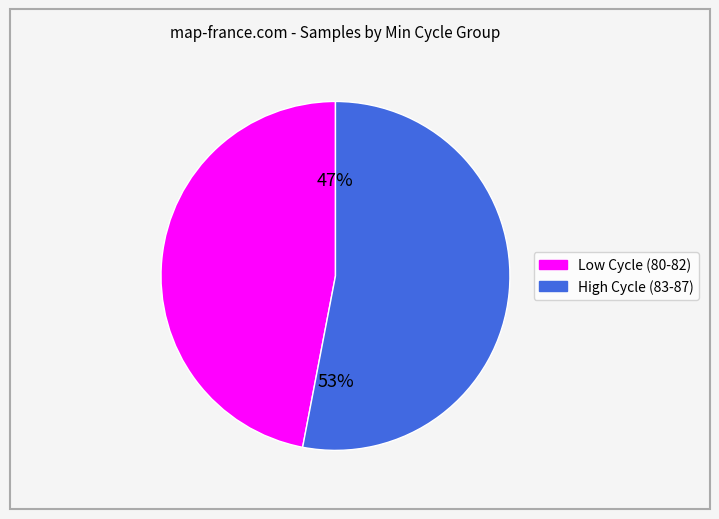

What is the ratio of the value at Low Cycle (80-82) to the value at High Cycle (83-87)?

0.9